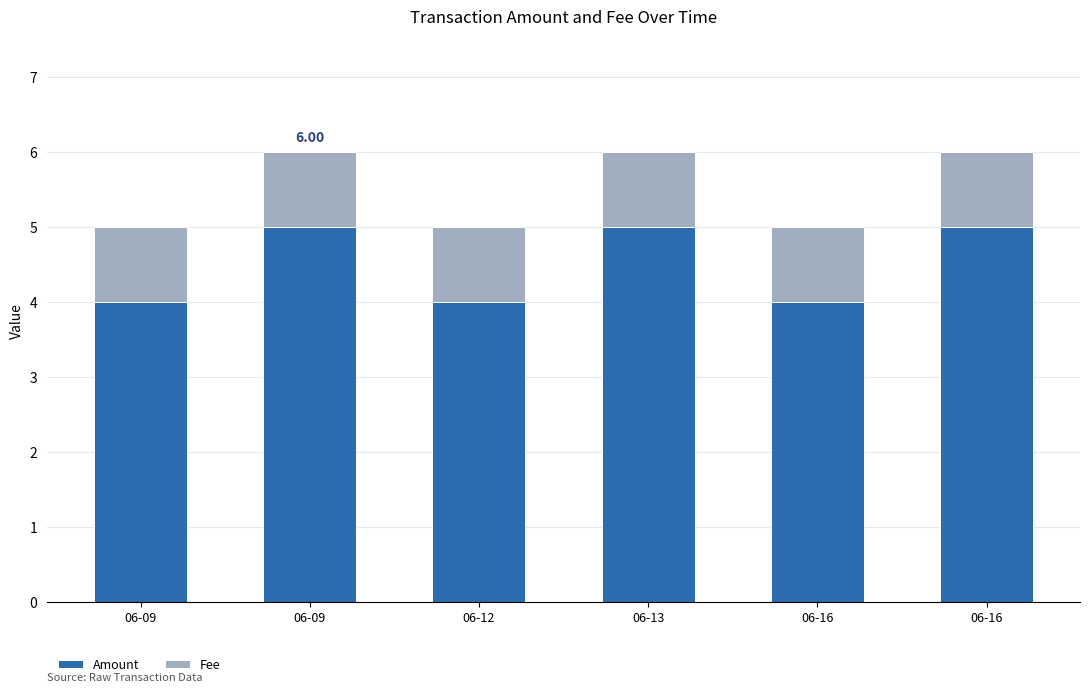

Are the bars grouped side by side (vs. stacked)?

No